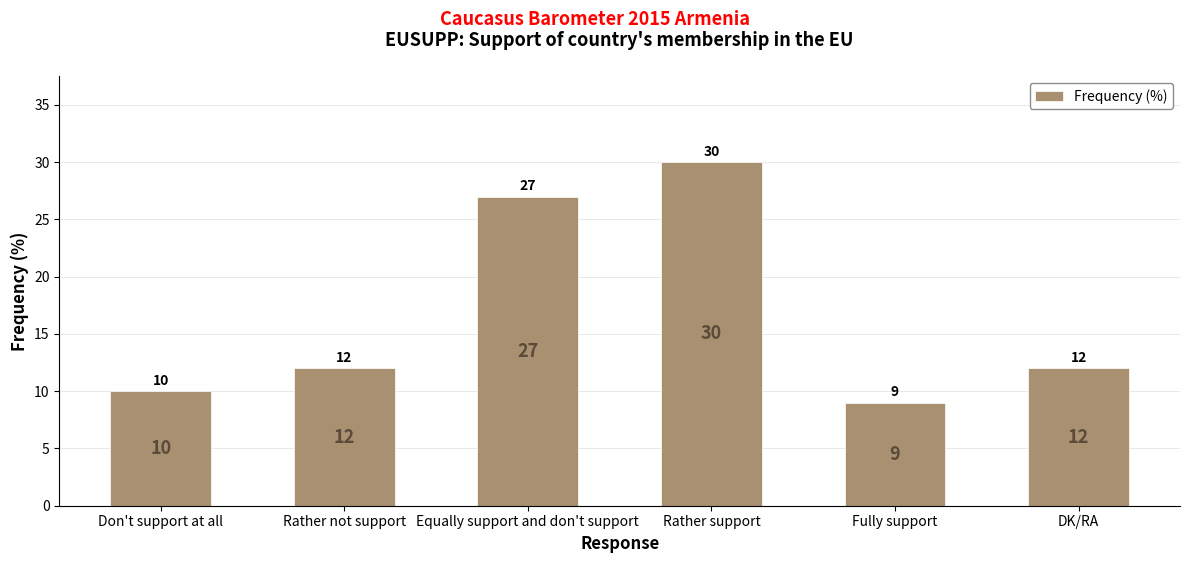

Are the bars horizontal?

No